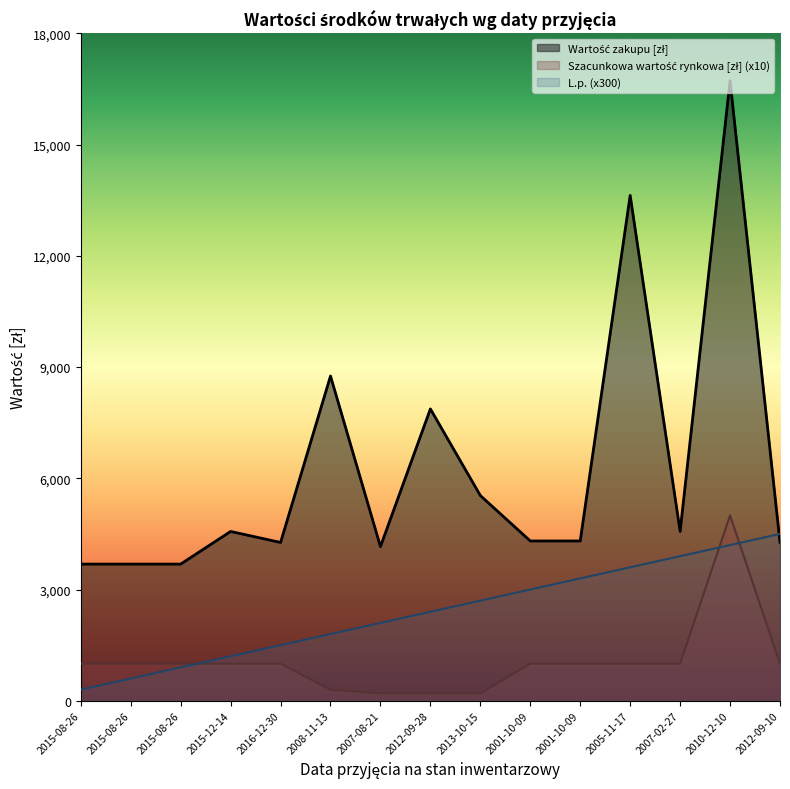

At how many categories does at least one series exceed 268?

15